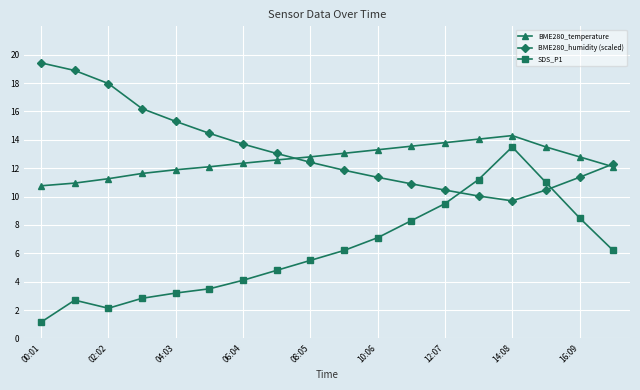

What is the value of the SDS_P1 point at the 2nd from the left?

2.7